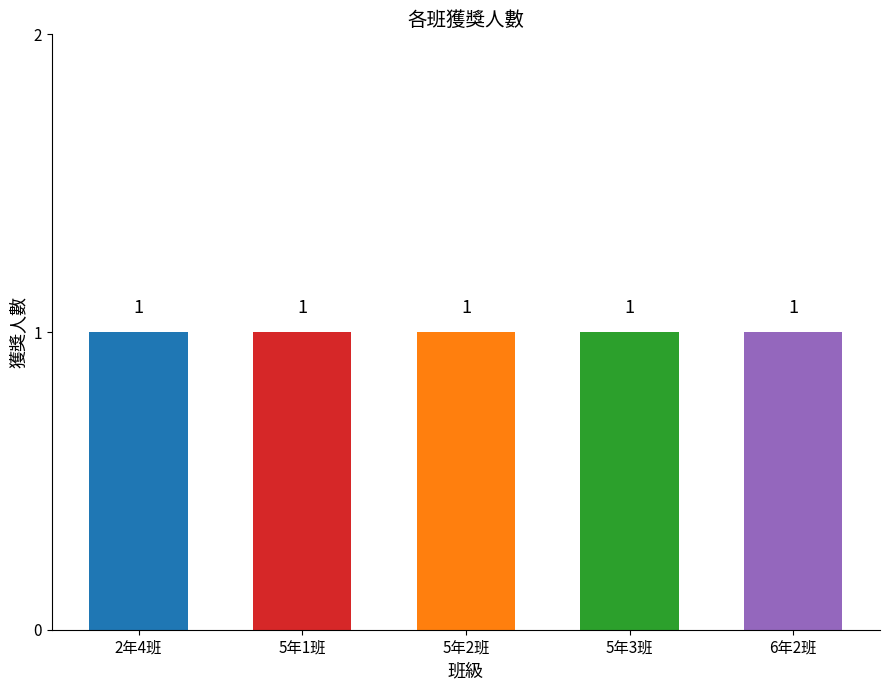

Approximately how many times larger is the value at 2年4班 compared to 5年1班?

1.0